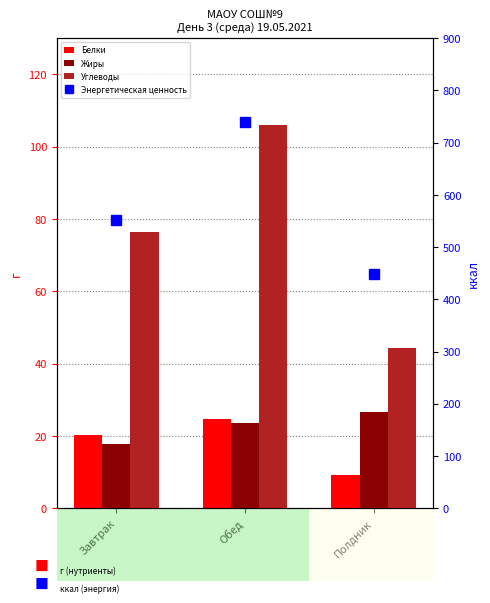

Read the Жиры value at Завтрак.

17.8